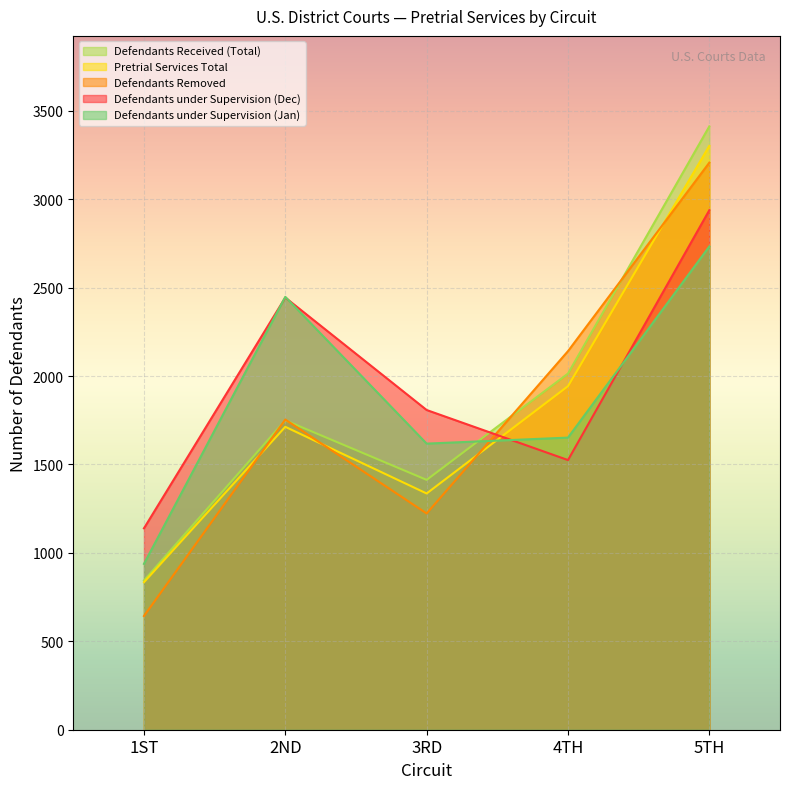

What value does the Defendants under Supervision (Jan) series have at 5TH?

2733